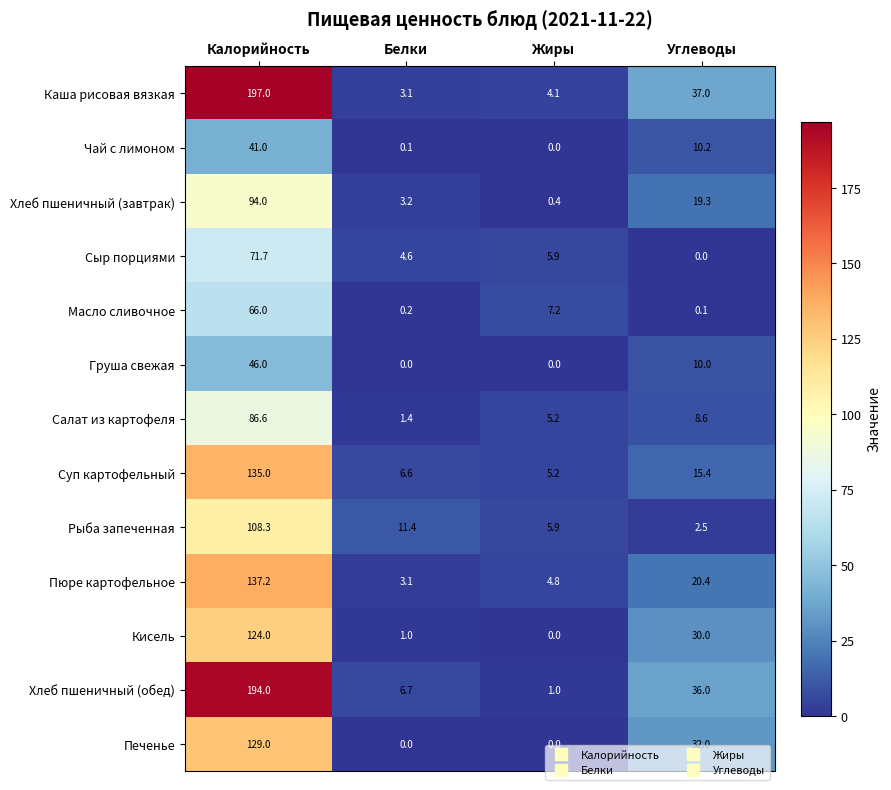

What is the sum of all Каша рисовая вязкая values?

241.2